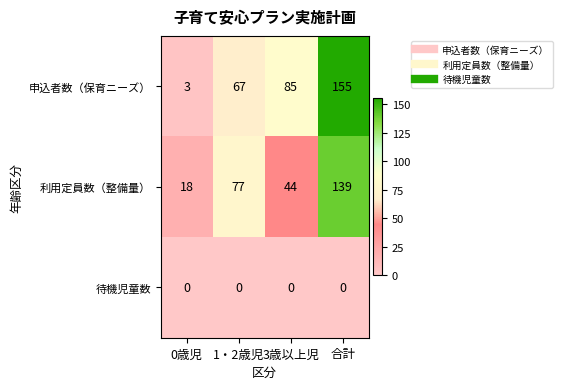

Reading left to right, extract all data points from this chart.

申込者数（保育ニーズ）: 0歳児=3	1・2歳児=67	3歳以上児=85	合計=155
利用定員数（整備量）: 0歳児=18	1・2歳児=77	3歳以上児=44	合計=139
待機児童数: 0歳児=0	1・2歳児=0	3歳以上児=0	合計=0